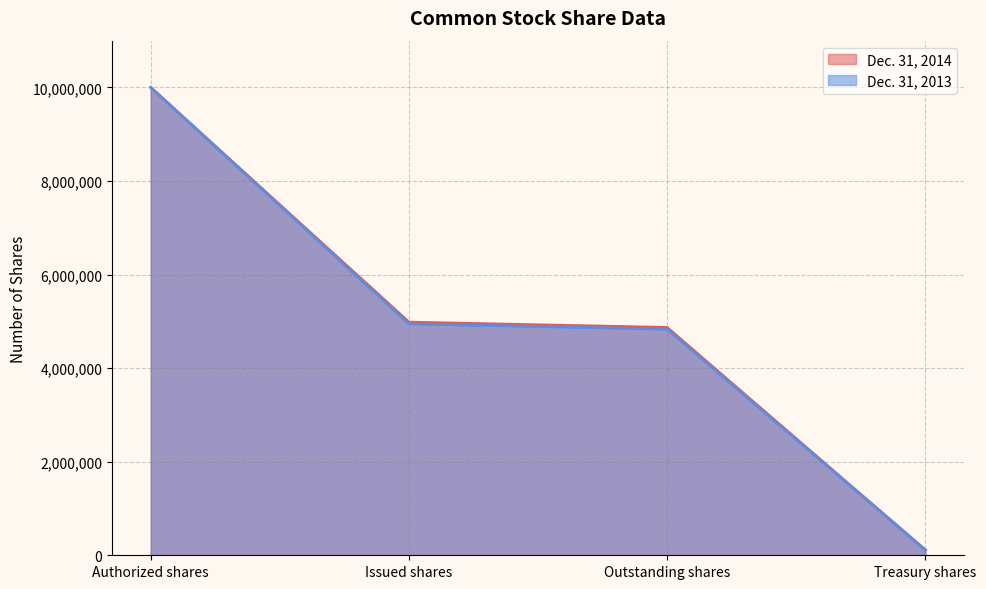

Which category has the highest value in the Dec. 31, 2014 series?

Authorized shares